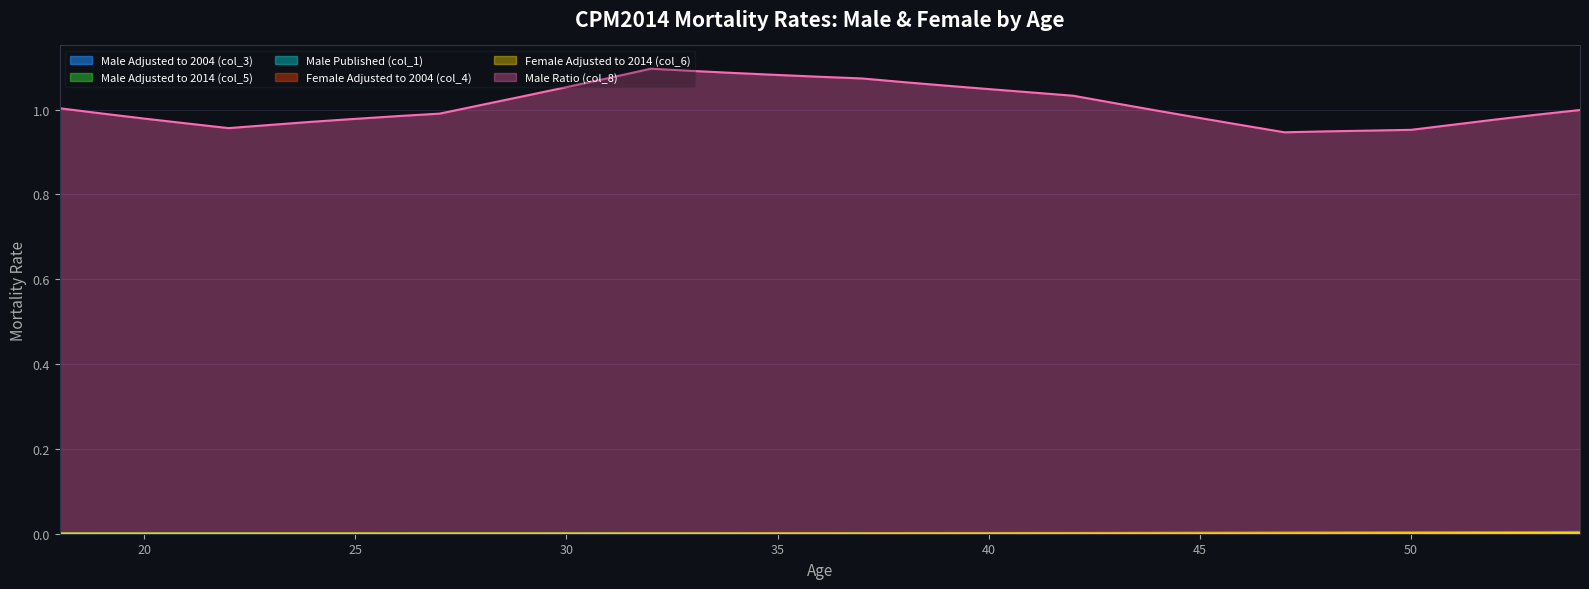

Does the chart have visible grid lines?

Yes